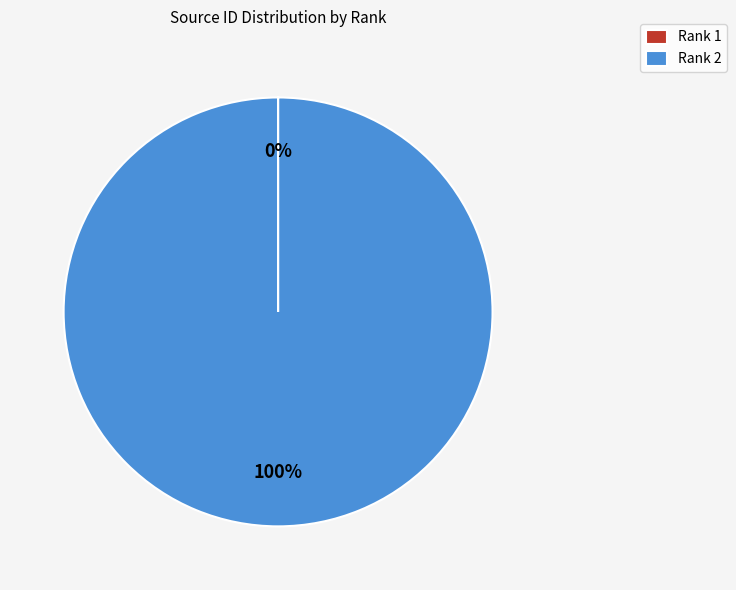

Which category has the biggest portion of the pie?

Rank 2